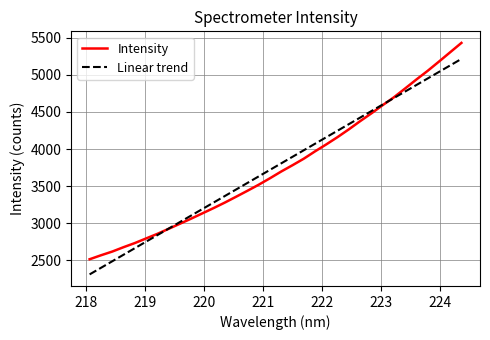

Does the chart have visible grid lines?

Yes